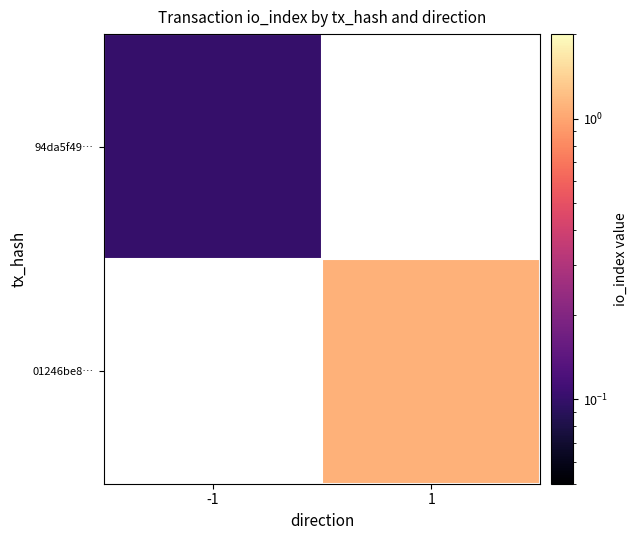

The value of 94da5f49… at -1 is 0.0. True or false?

False